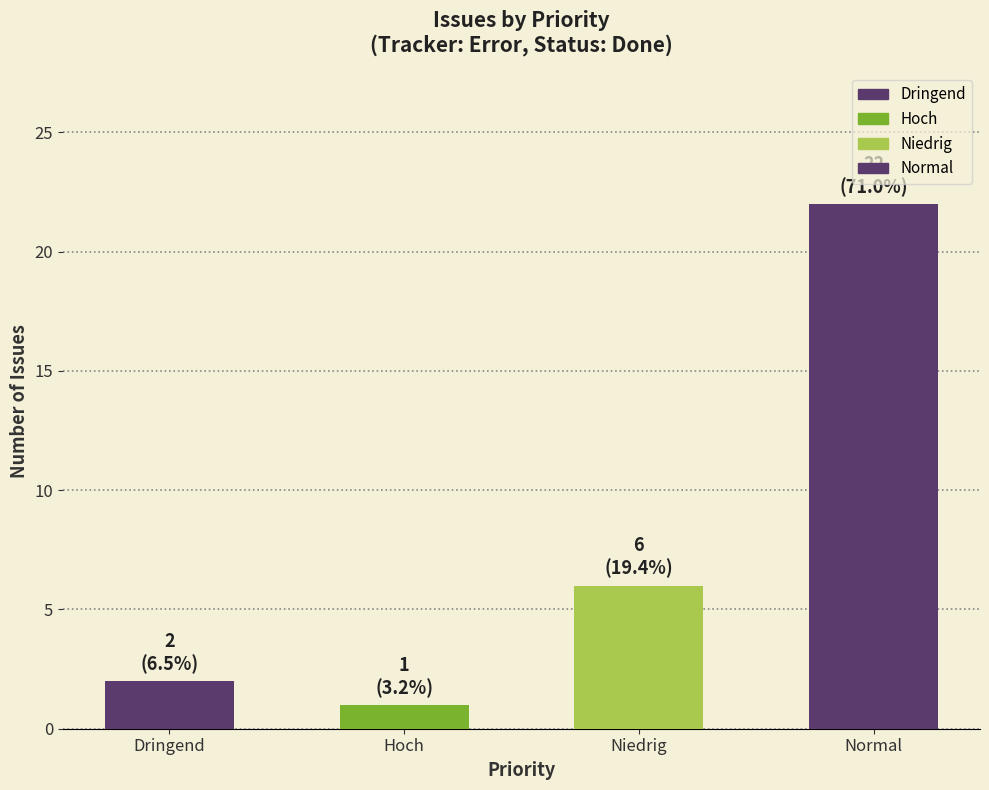

What is the ratio of the value at Dringend to the value at Niedrig?

0.3